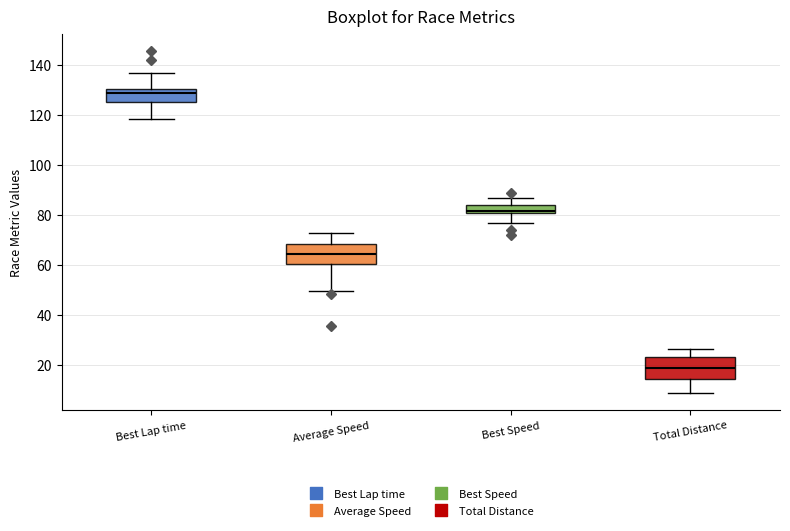

Reading left to right, read every box against the y-axis: the position of its median line, the range the box covers, and the ends of its whiskers. The values are not printed on the chart, so give them approximately, as read against the axis.

Best Lap time: median 128, box 126 to 130, whiskers 118 to 136
Average Speed: median 64, box 60 to 68, whiskers 50 to 72
Best Speed: median 82, box 80 to 84, whiskers 76 to 86
Total Distance: median 18, box 14 to 24, whiskers 8 to 26